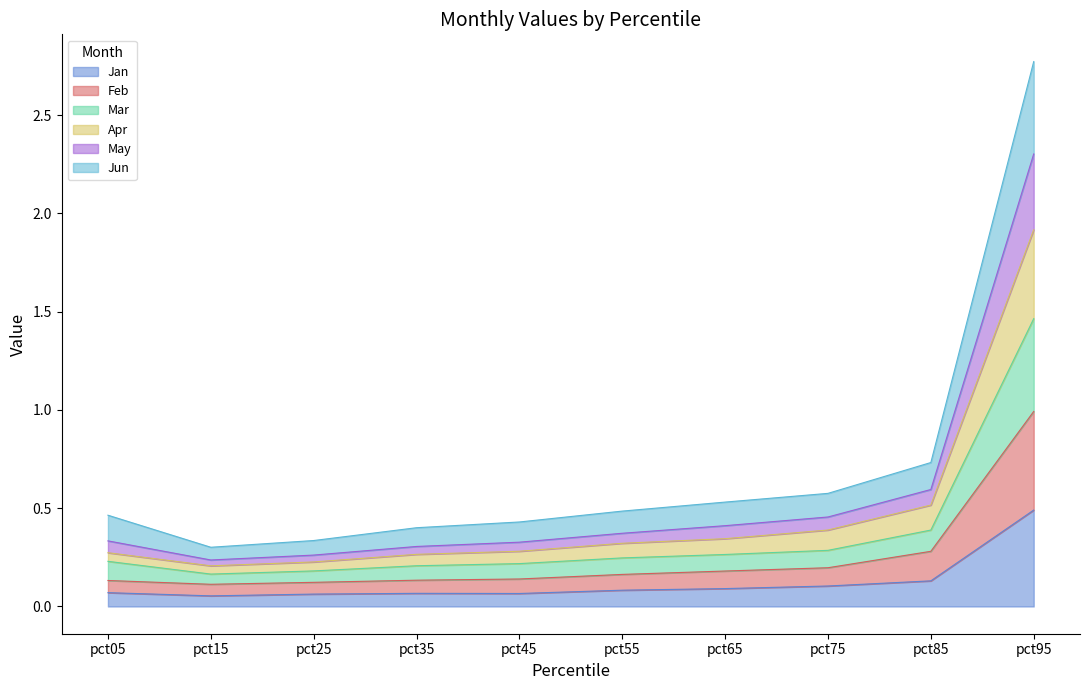

What is the maximum value shown in the chart?

2.8